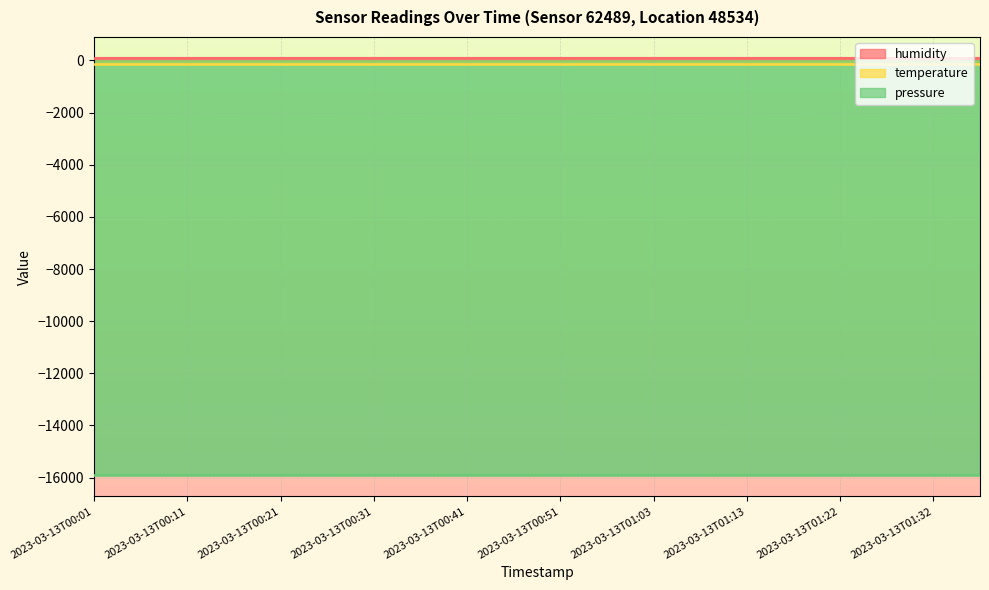

Rank the series by their maximum value, from lowest to highest.

pressure, temperature, humidity